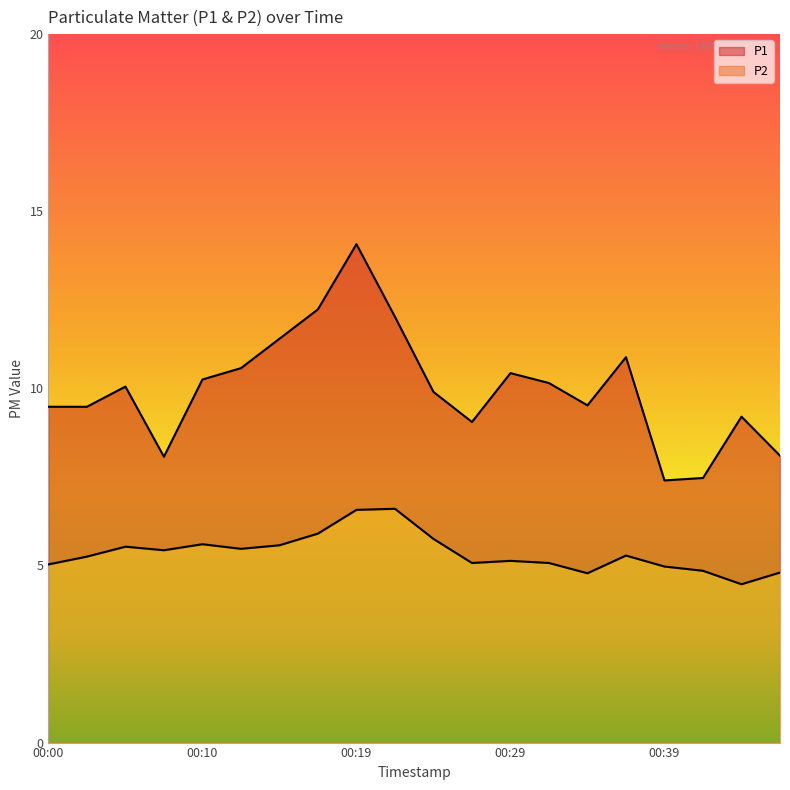

At how many categories does at least one series exceed 9?

16